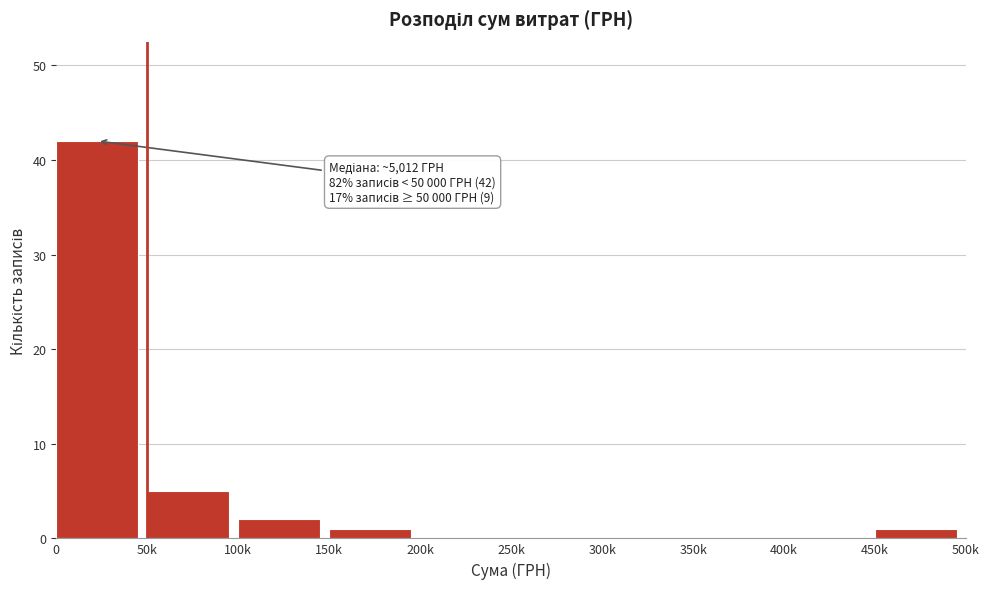

Reading left to right, transcribe all the data shown in this chart.

0=42	50k=5	100k=2	150k=1	200k=0	250k=0	300k=0	350k=0	400k=0	450k=1